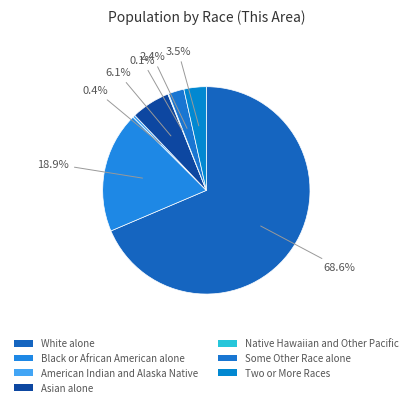

How many slices are in this pie chart?

7